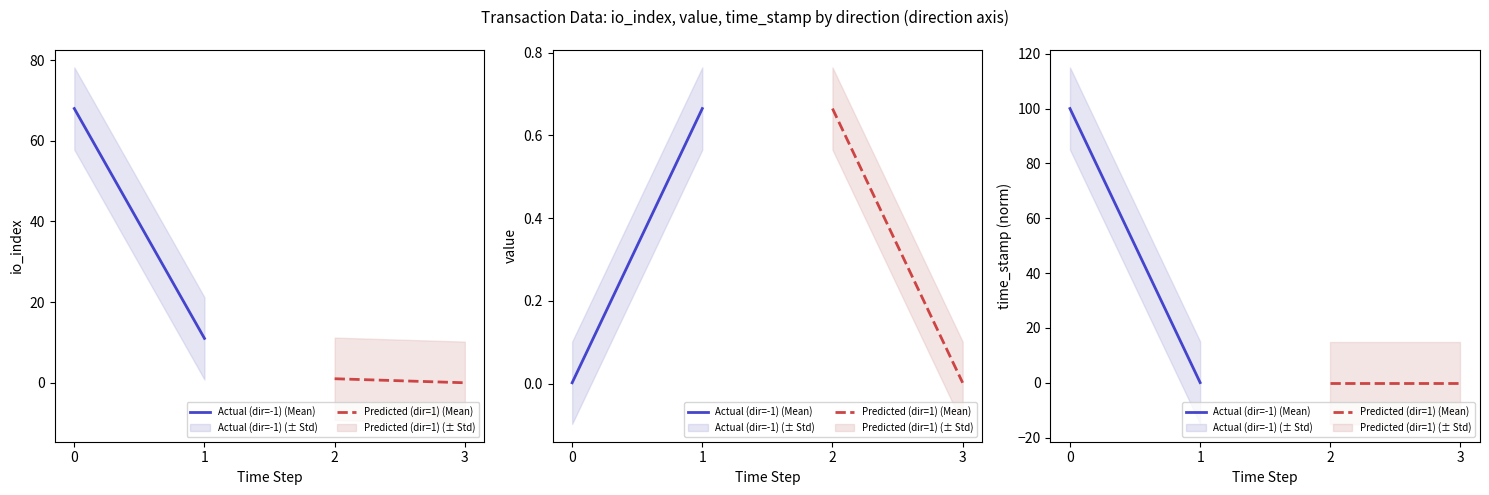

Rank the series by their average value, from lowest to highest.

Predicted (dir=1) (Mean), Actual (dir=-1) (Mean)